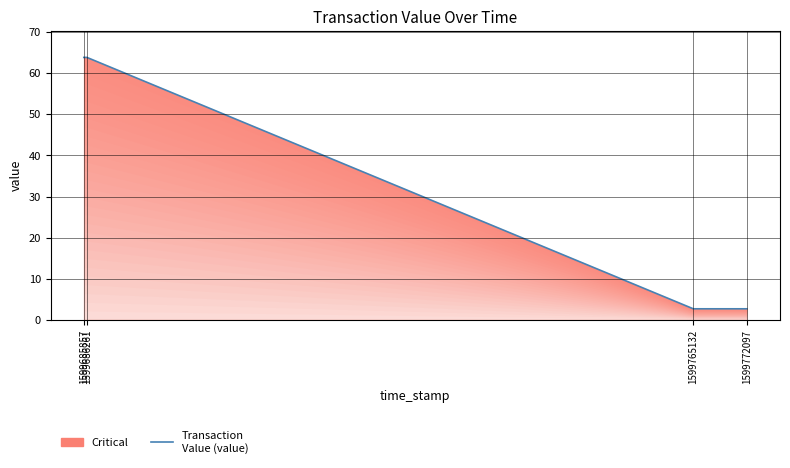

Reading left to right, extract all data points from this chart.

63.8	63.8	2.7	2.7